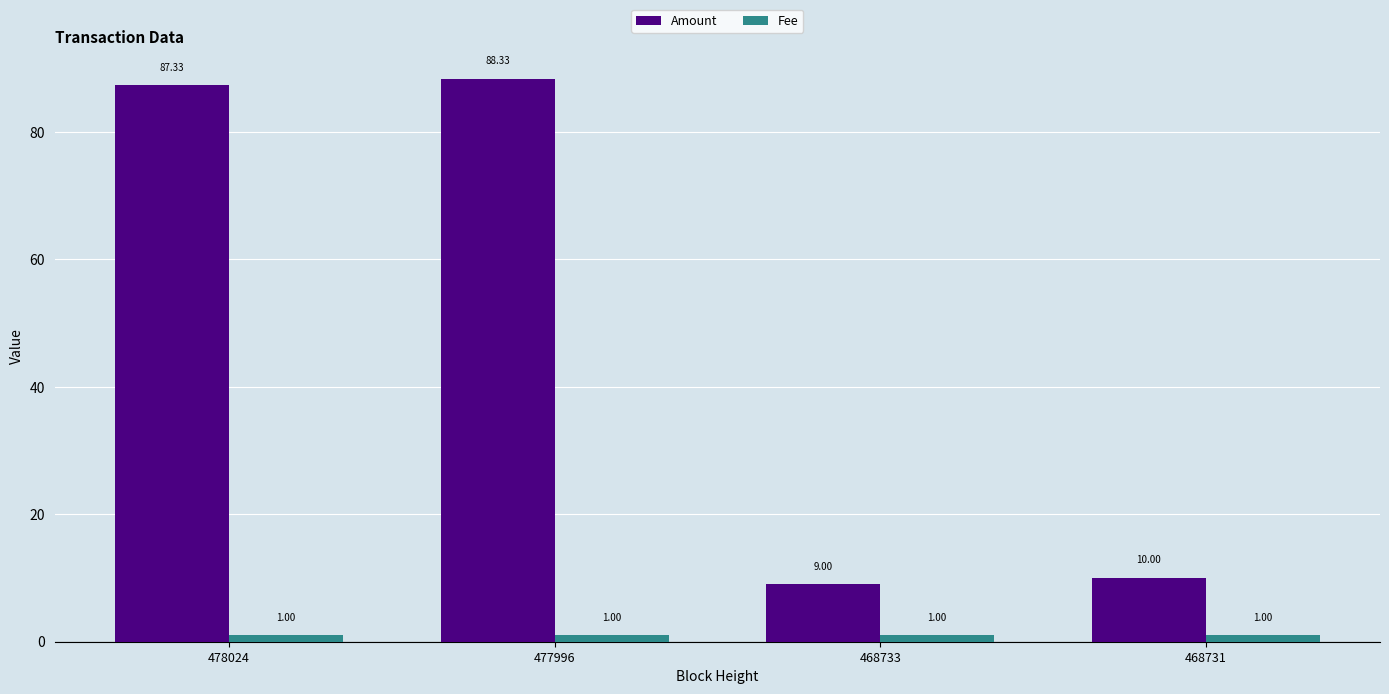

Count the number of categories in the chart.

4